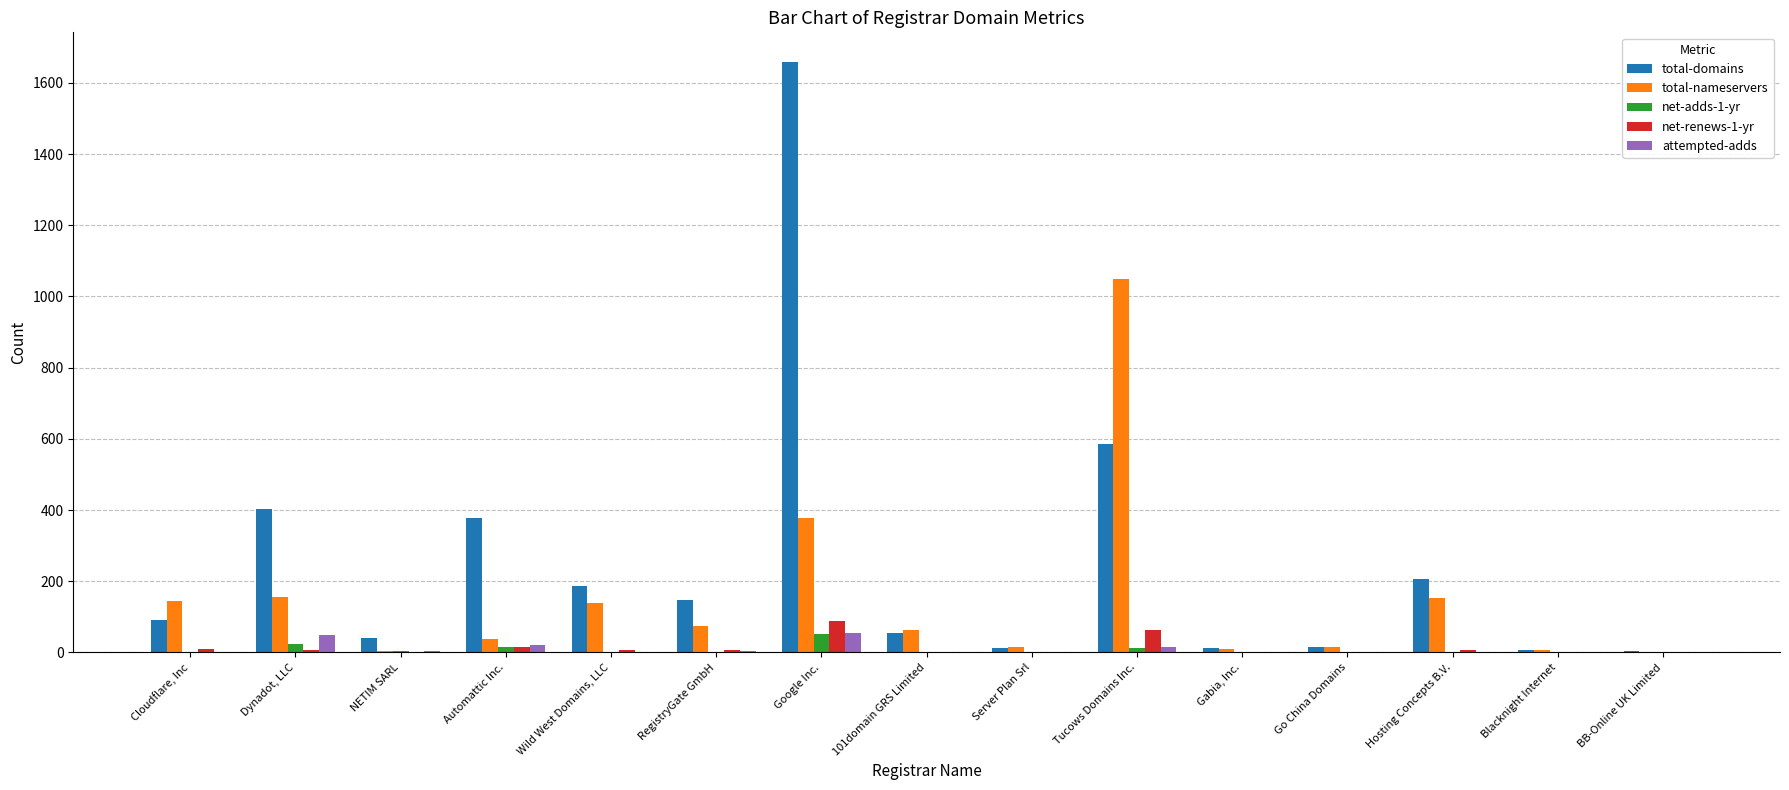

What is the average value of the total-nameservers series?

150